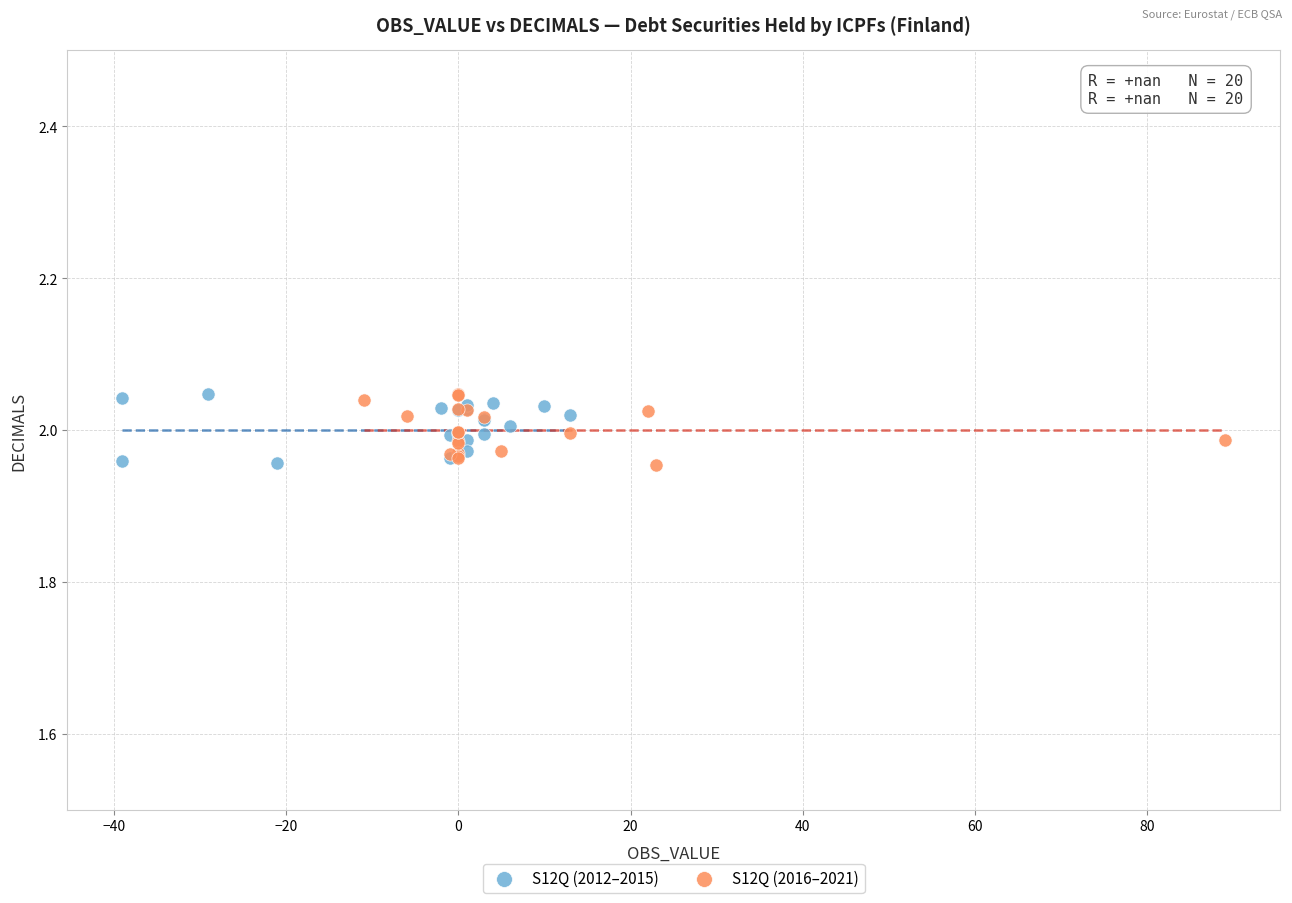

What are all the series names shown in the legend?

S12Q (2012–2015), S12Q (2016–2021)